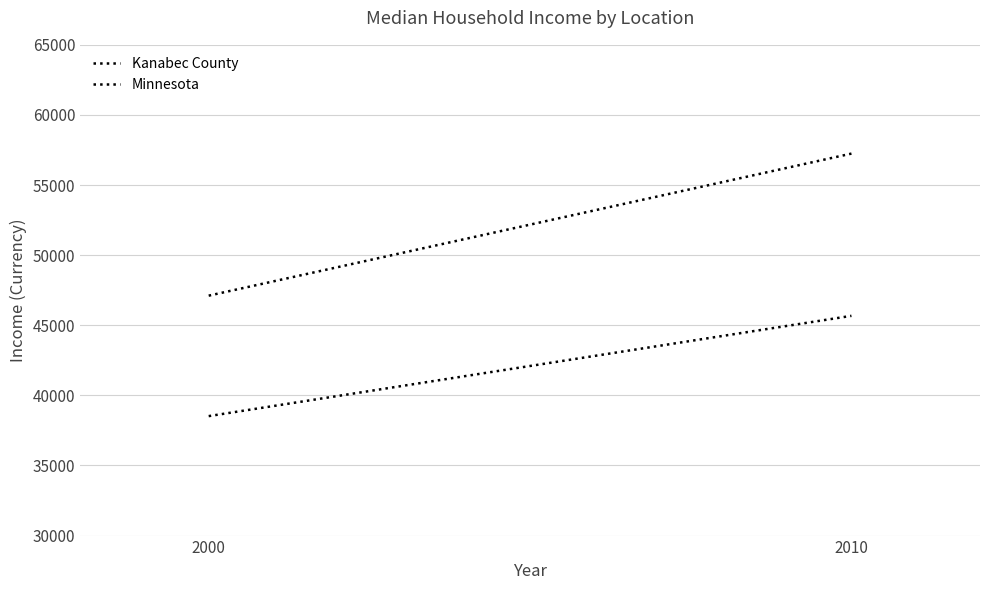

What is the spread (max minus min) of values at 2000?

8591